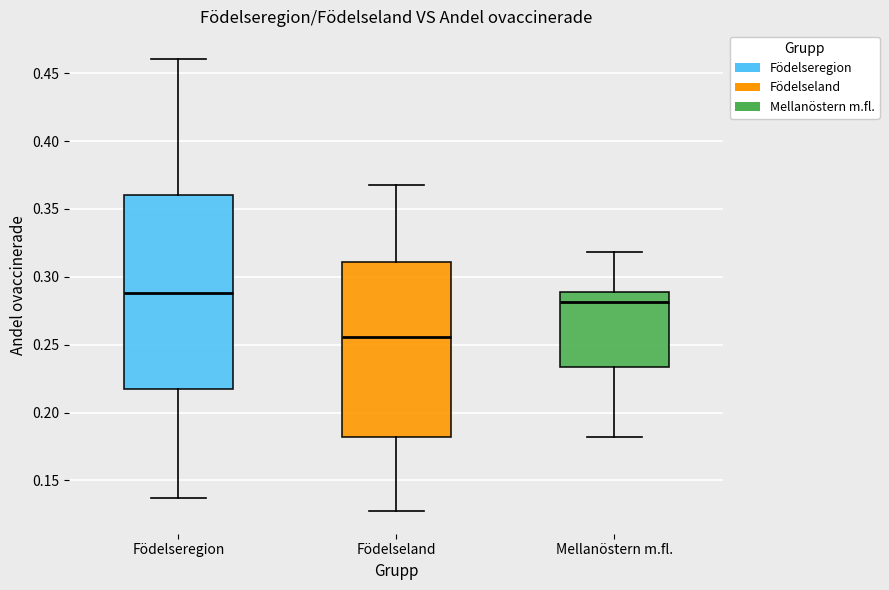

Which box is the tallest, from its lower edge to its upper edge?

Födelseregion